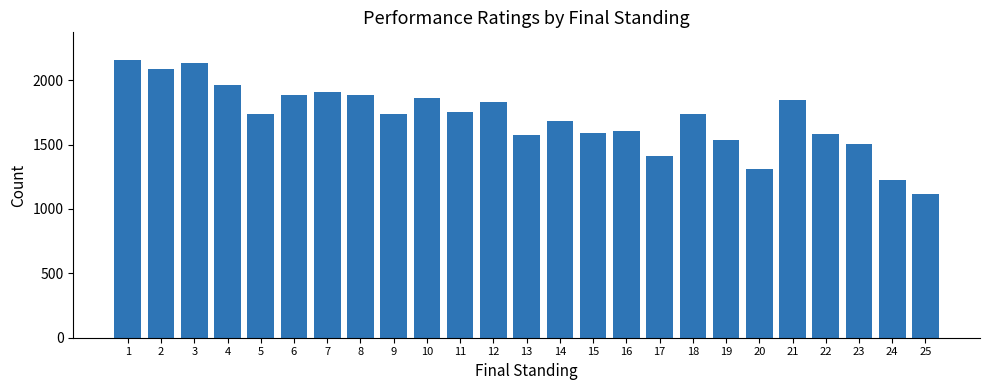

Approximately how many times larger is the value at 19 compared to 4?

0.8